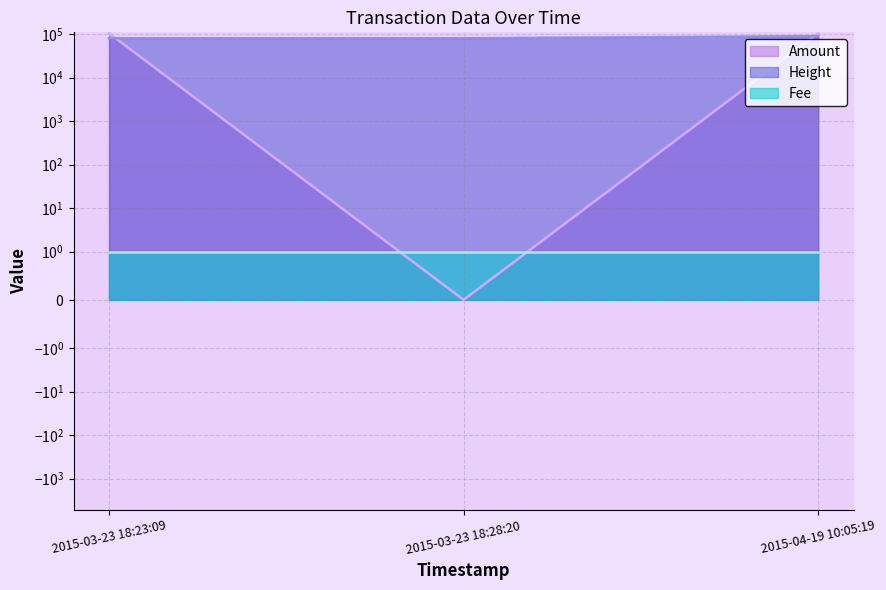

Is the value of Amount at 2015-03-23 18:28:20 greater than the value of Height at 2015-03-23 18:28:20?

No